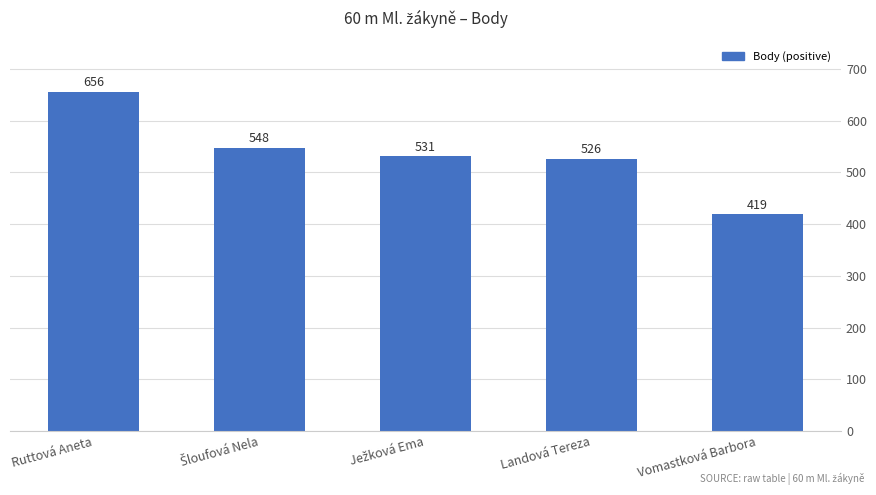

Read the value at Ruttová Aneta.

656